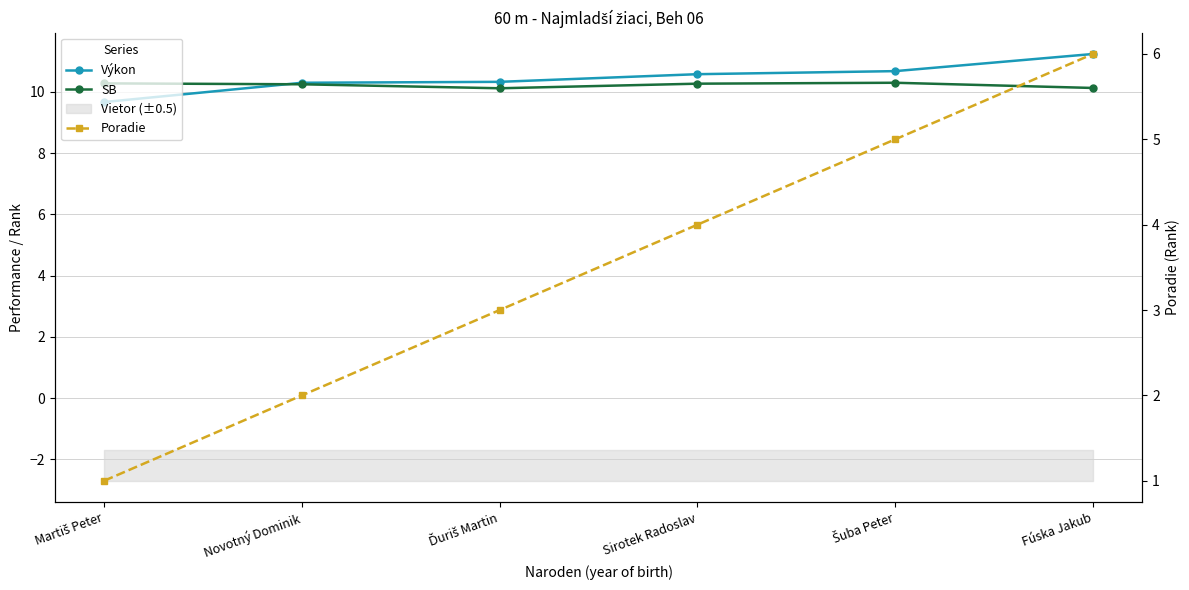

True or false: Výkon and Poradie cross at least once.

False